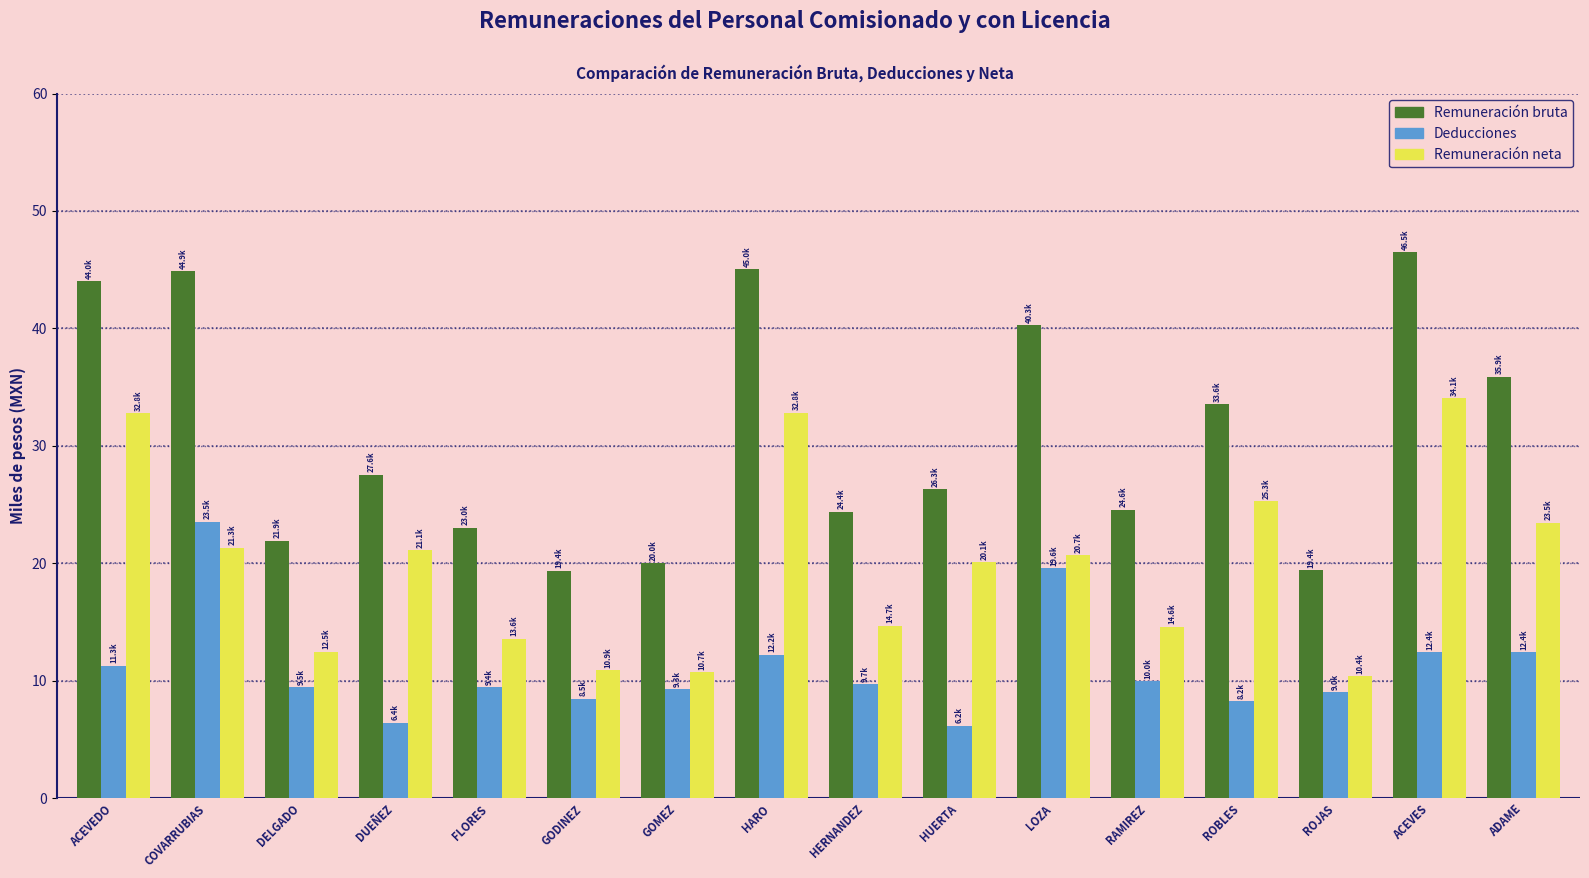

What is the lowest value of the Remuneración neta series?

10.4